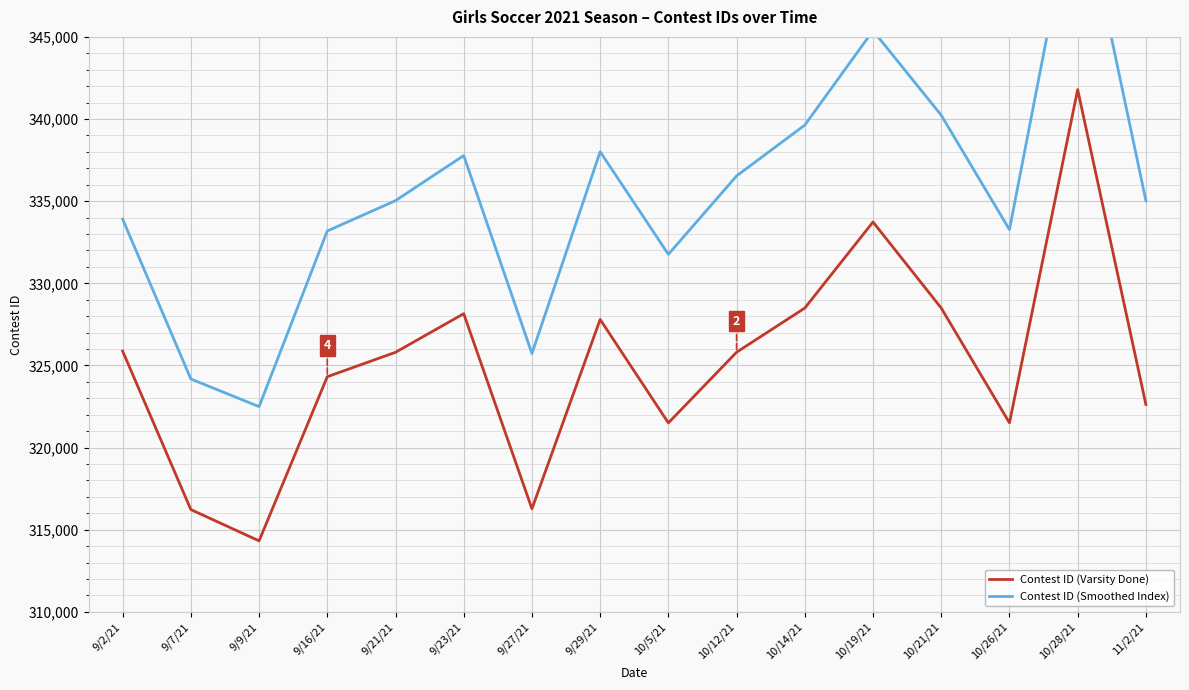

Which series has the largest total across all categories?

Contest ID (Smoothed Index)